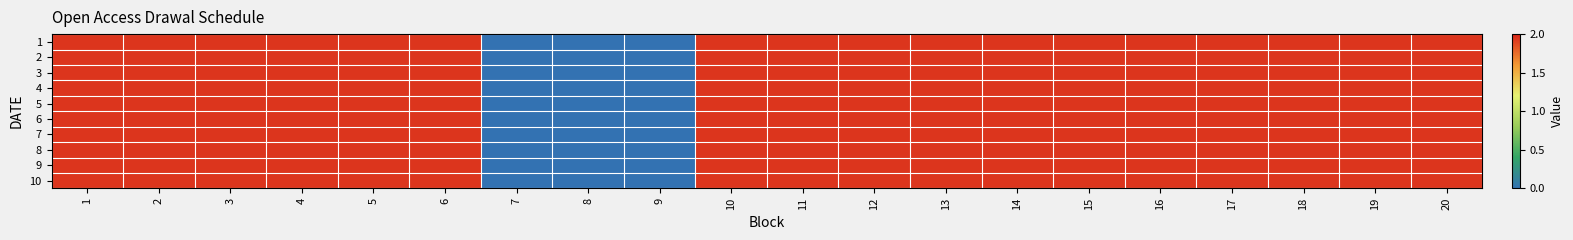

Which series has the largest total across all categories?

1